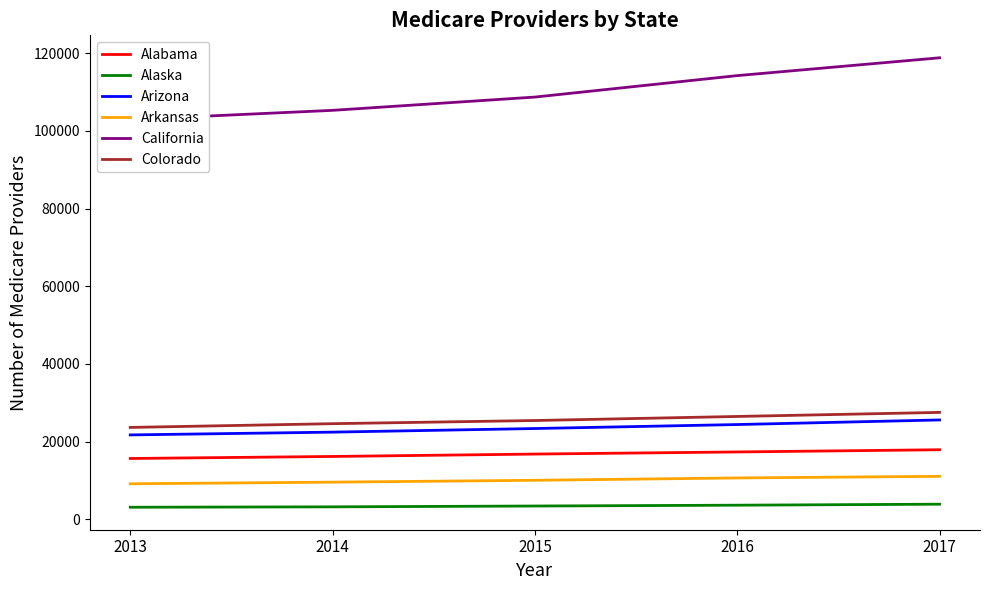

At which label does Colorado first exceed 25450?

2016